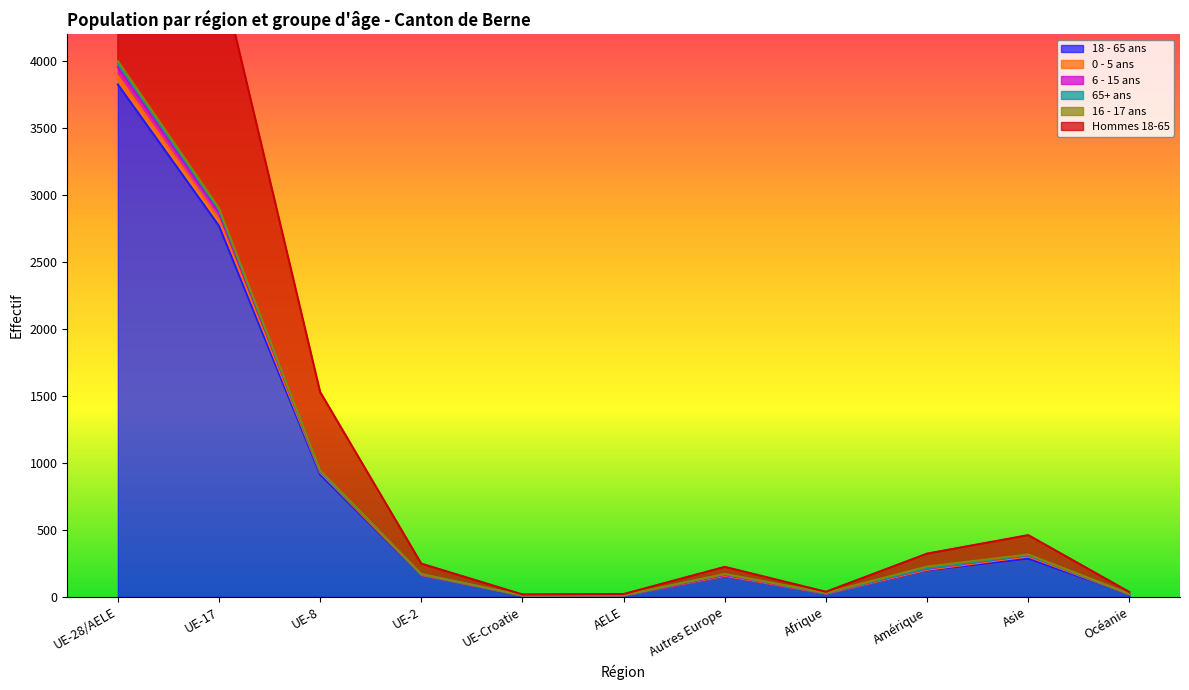

At which category does 6 - 15 ans reach its first local peak?

Autres Europe